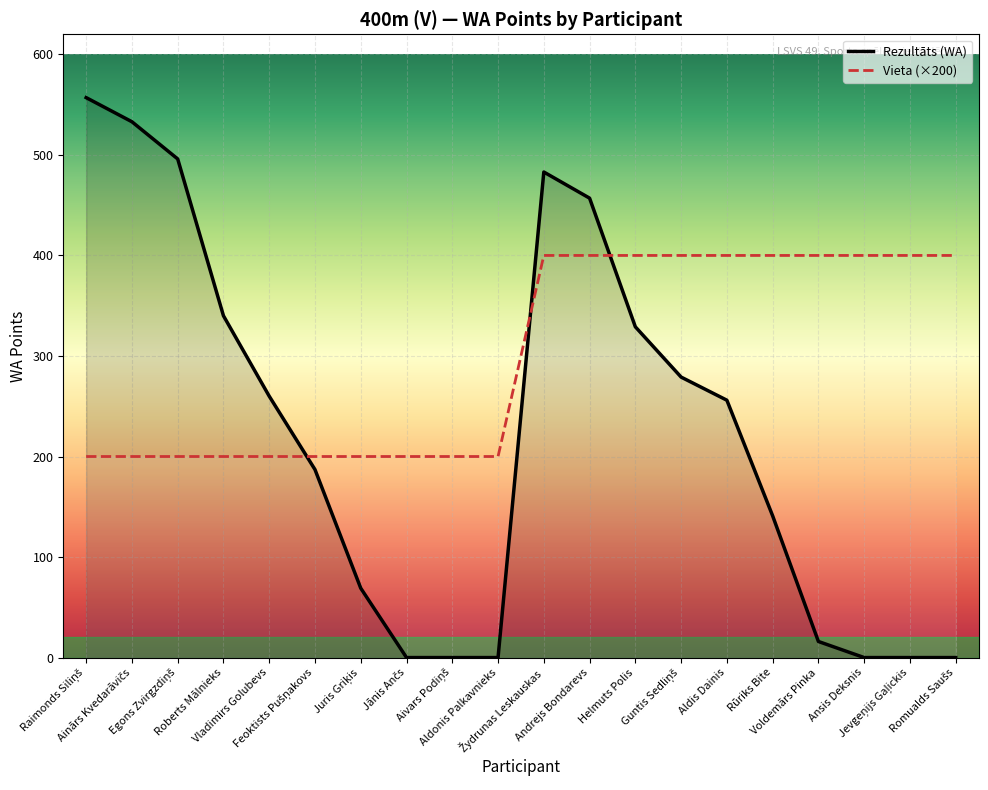

How many lines are shown in the chart?

2